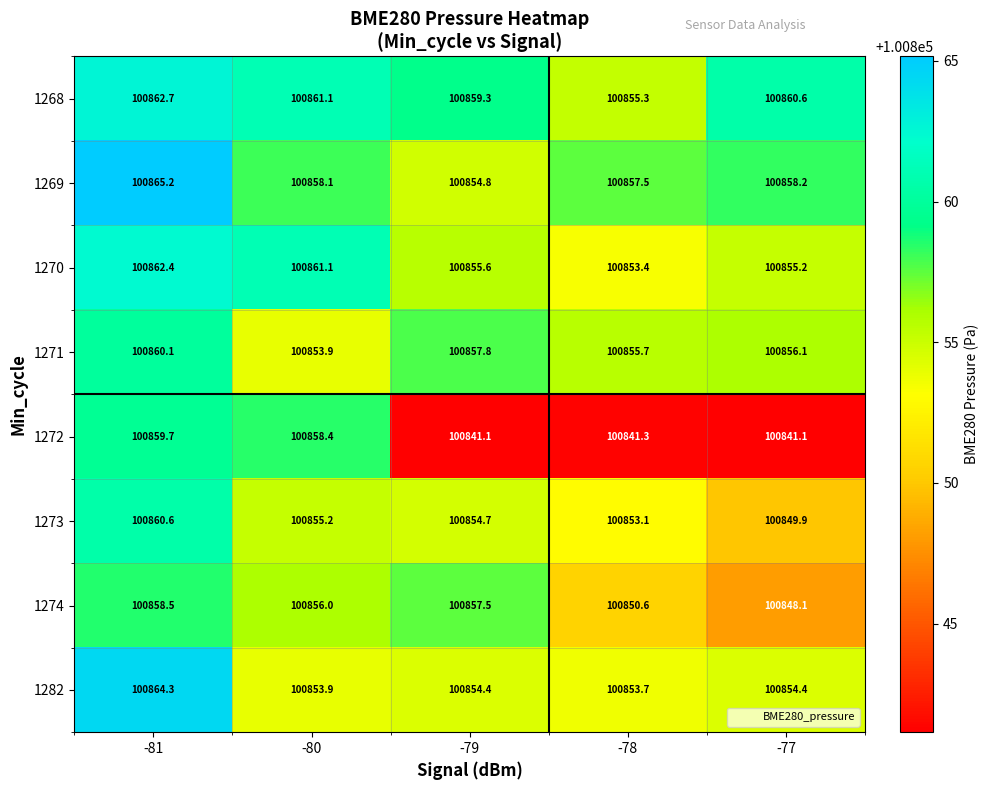

At which category is the sum across all series the highest?

-81